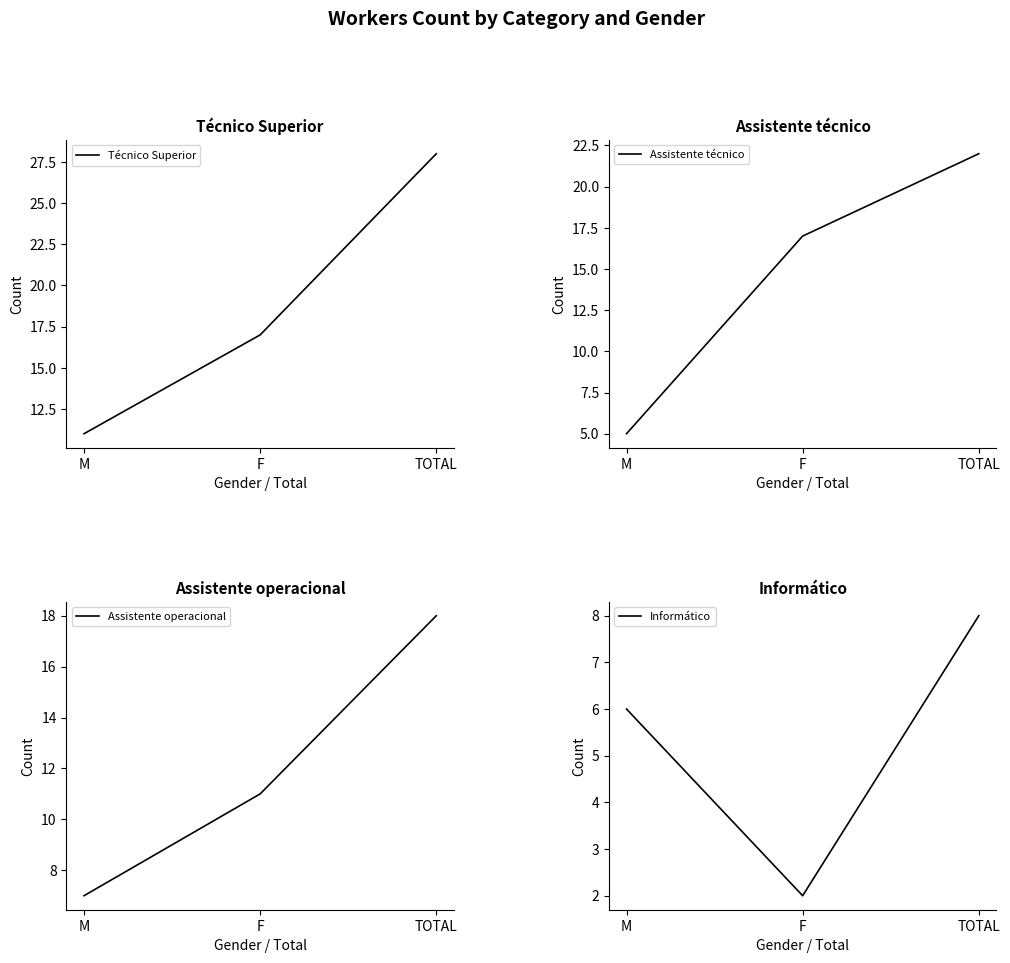

What is the sum of the Informático values at M and TOTAL?

14